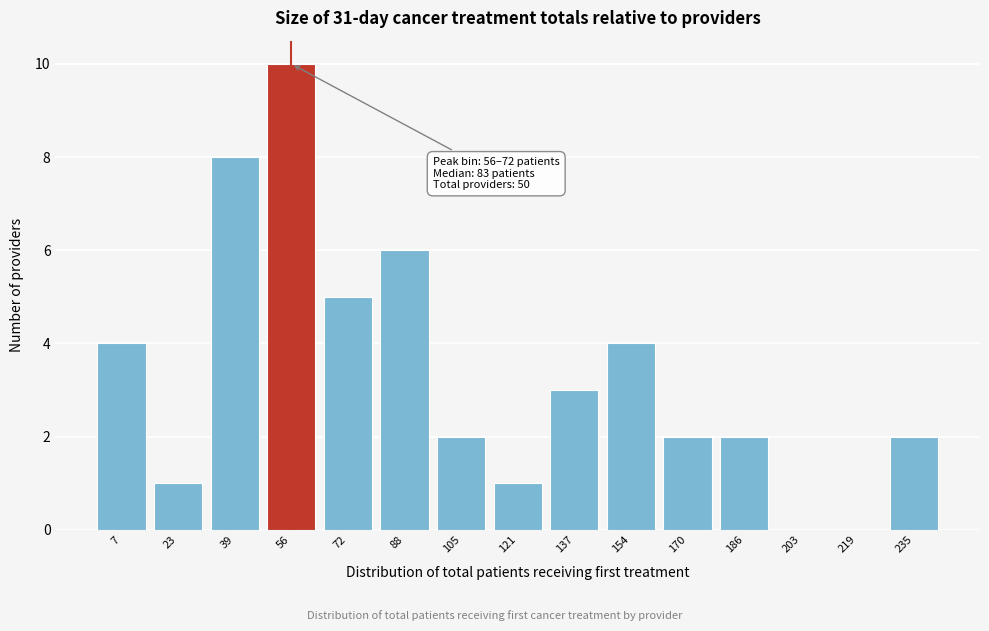

Reading left to right, what are all the values shown in this chart?

7=4	23=1	39=8	56=10	72=5	88=6	105=2	121=1	137=3	154=4	170=2	186=2	203=0	219=0	235=2